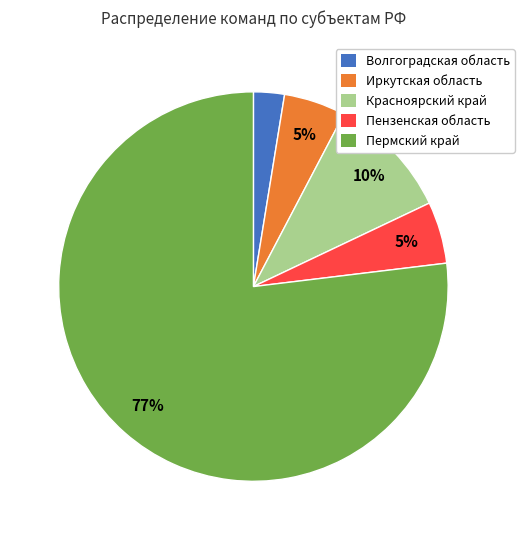

To the nearest percent, what is the difference between the largest and smallest slice percentages?

74%